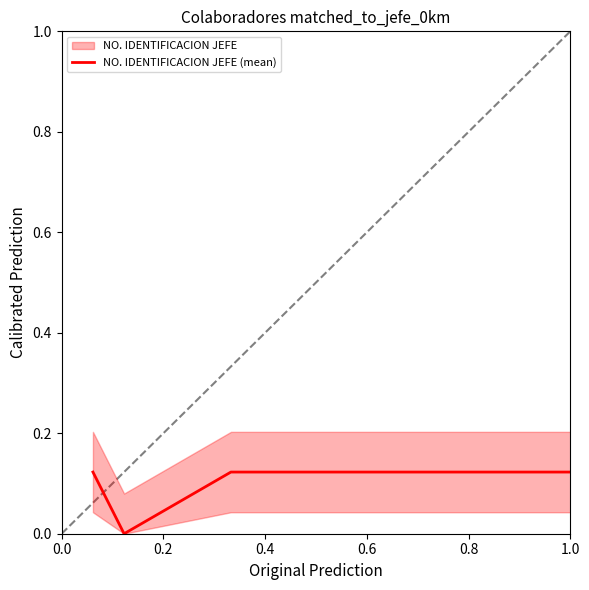

True or false: the data has more than 0 interior local peaks.

False